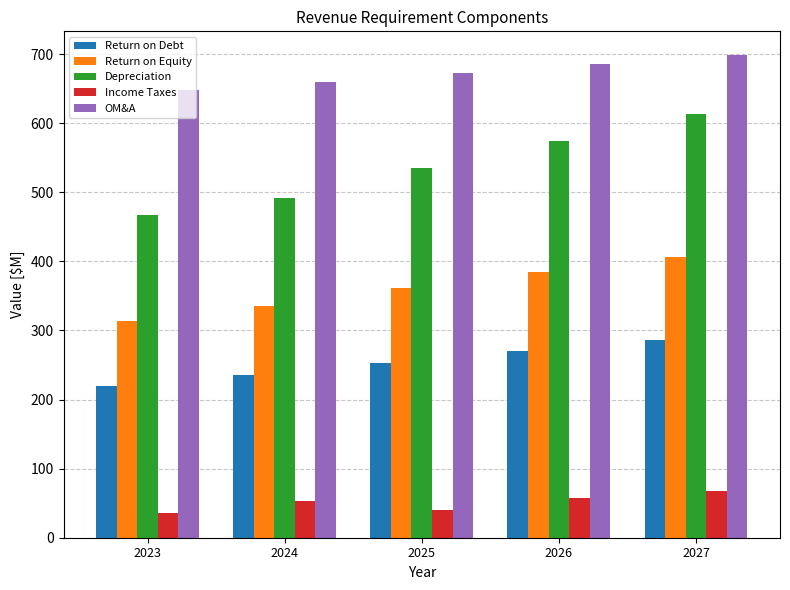

Which series has the widest spread of values?

Depreciation